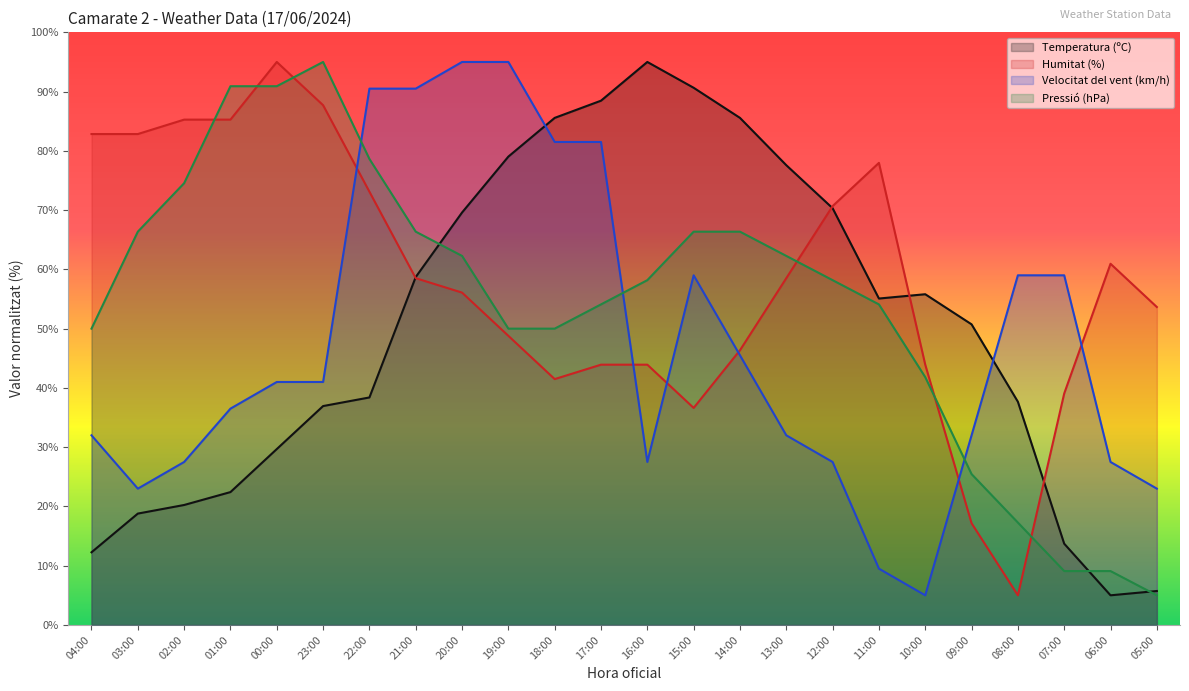

What is the difference between the maximum and minimum values in the Temperatura (ºC) series?

90.0